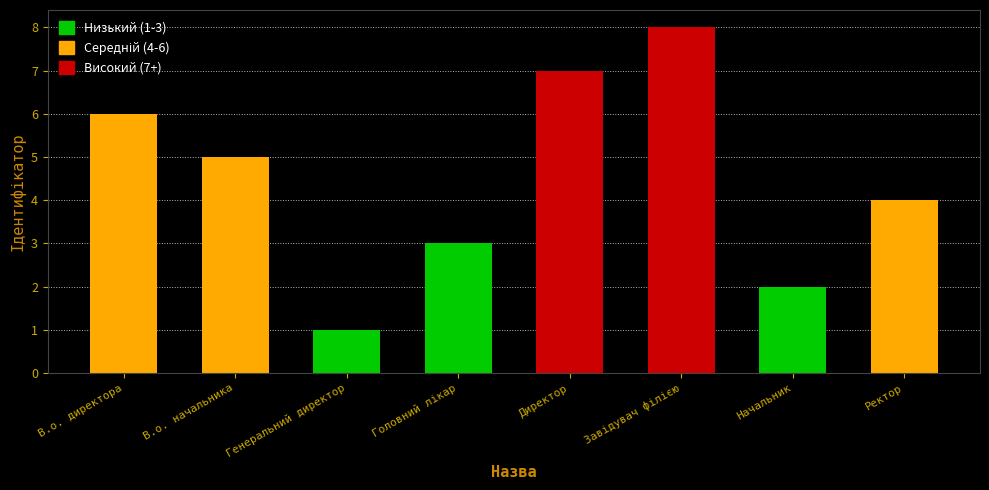

What is the greatest value displayed?

8